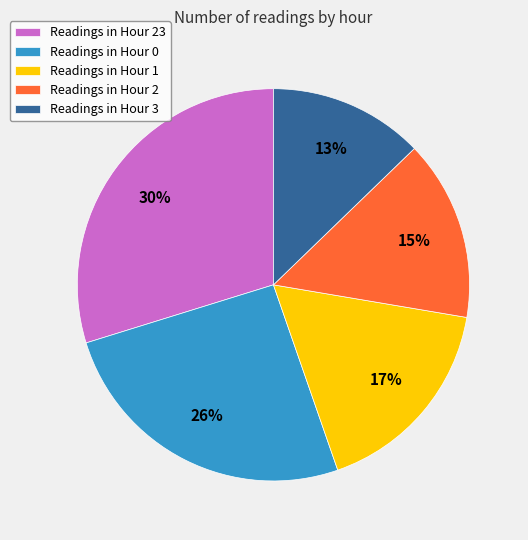

What is the smallest slice in the pie chart?

Readings in Hour 3